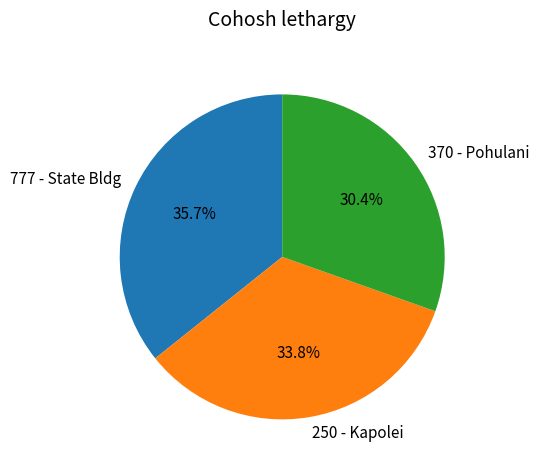

Rank the categories by value from lowest to highest.

370 - Pohulani, 250 - Kapolei, 777 - State Bldg